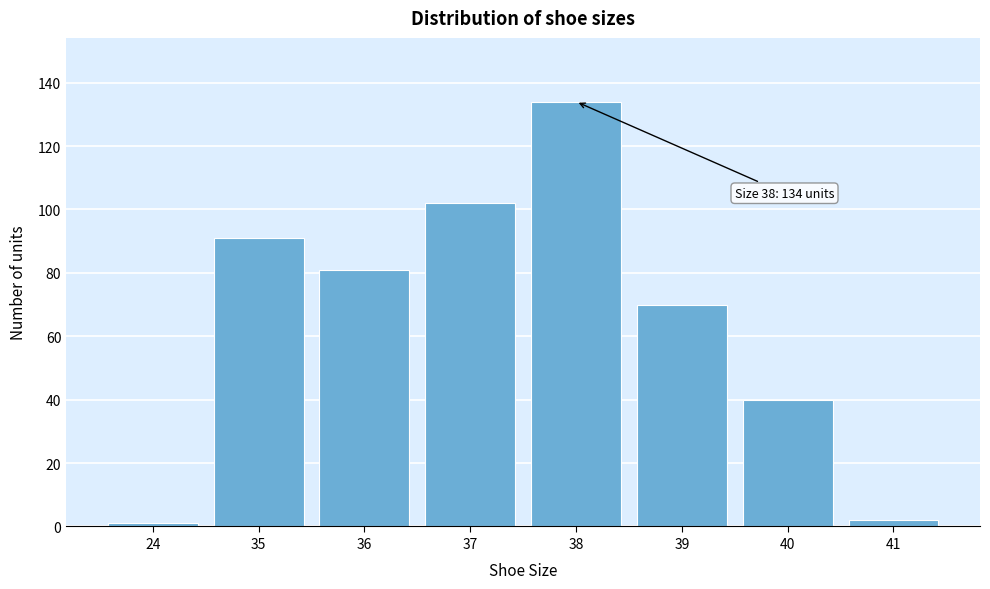

Reading left to right, list all the values displayed in this chart.

24=1	35=91	36=81	37=102	38=134	39=70	40=40	41=2